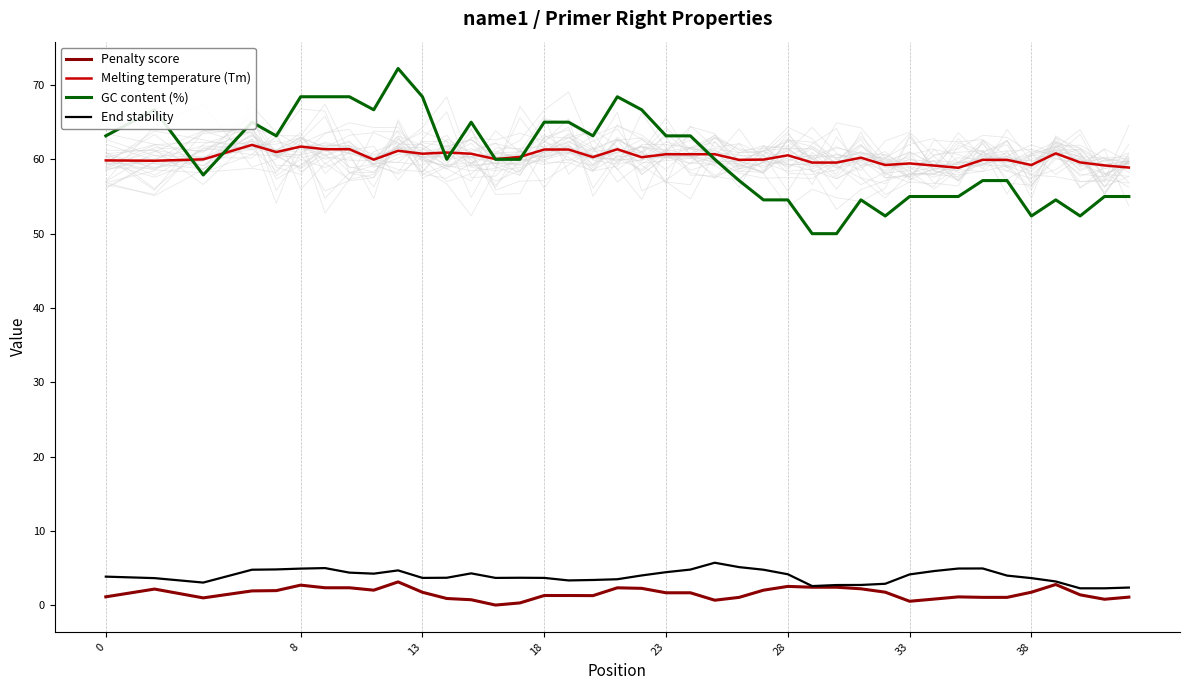

How many intersections are there between Melting temperature (Tm) and GC content (%)?

7